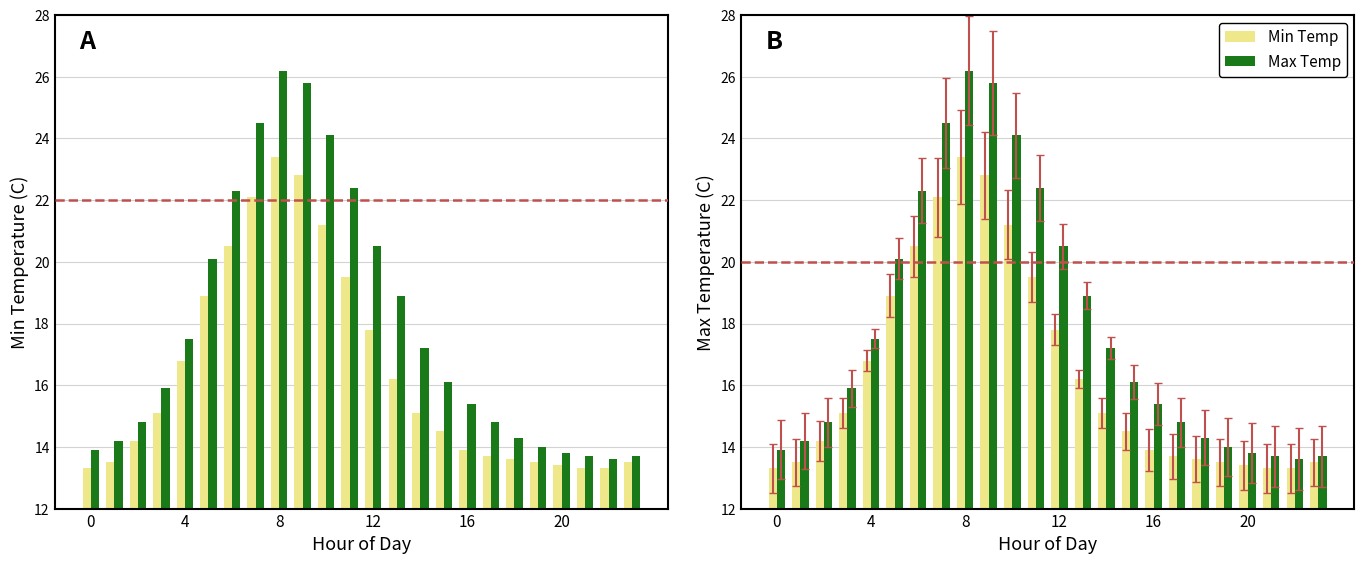

Count the number of categories in the chart.

24